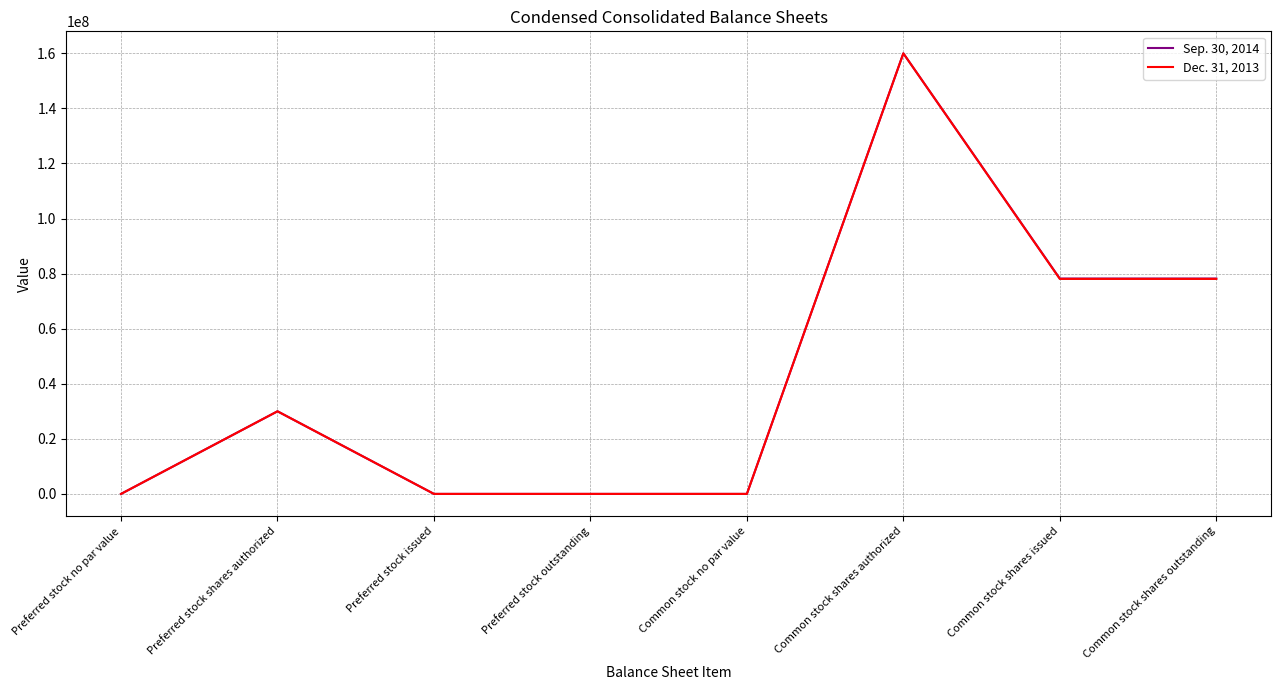

Which series changed the most between Common stock shares authorized and Common stock shares outstanding?

Dec. 31, 2013